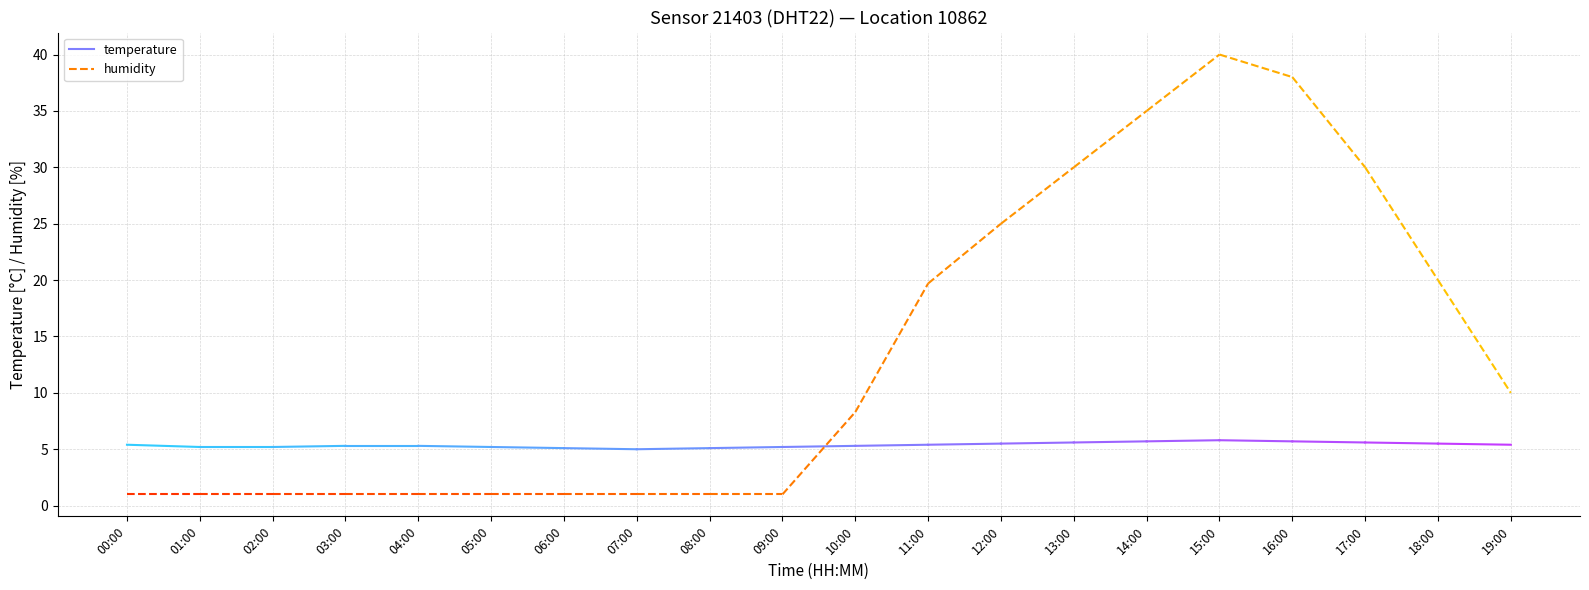

What is the difference between the humidity values at 02:00 and 19:00?

9.0